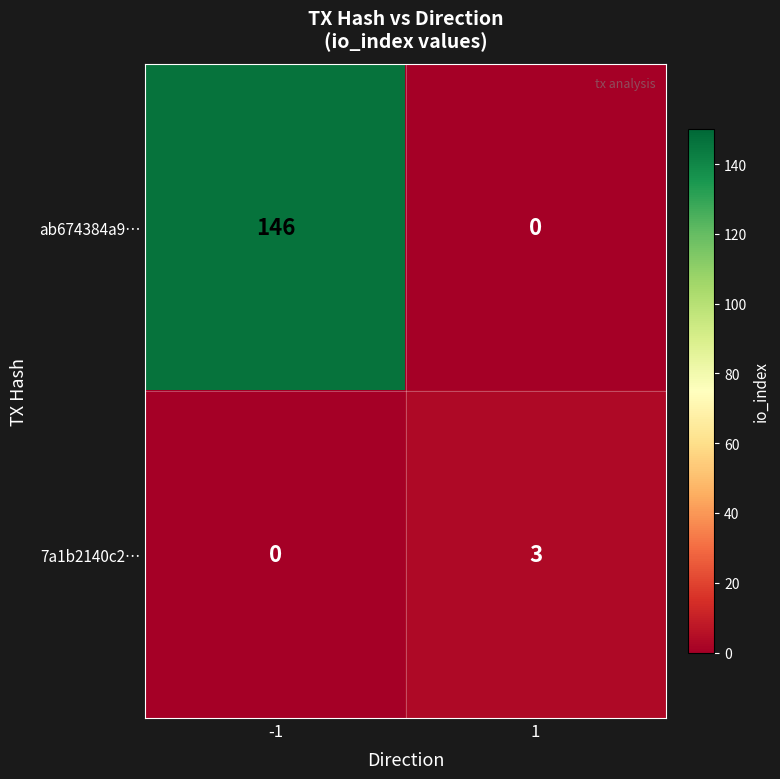

Which category has the highest value across all series?

-1